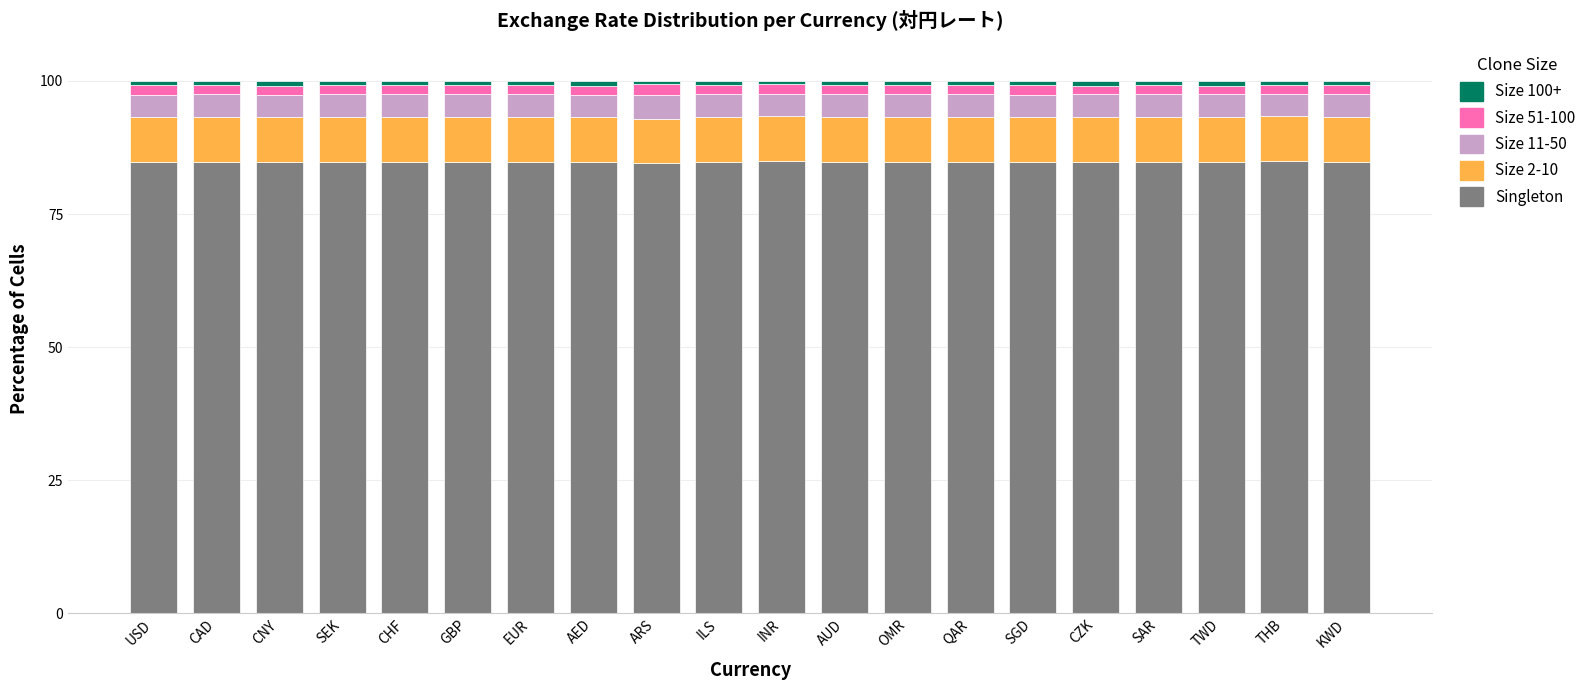

True or false: Singleton has a value of 28.0 at KWD.

False